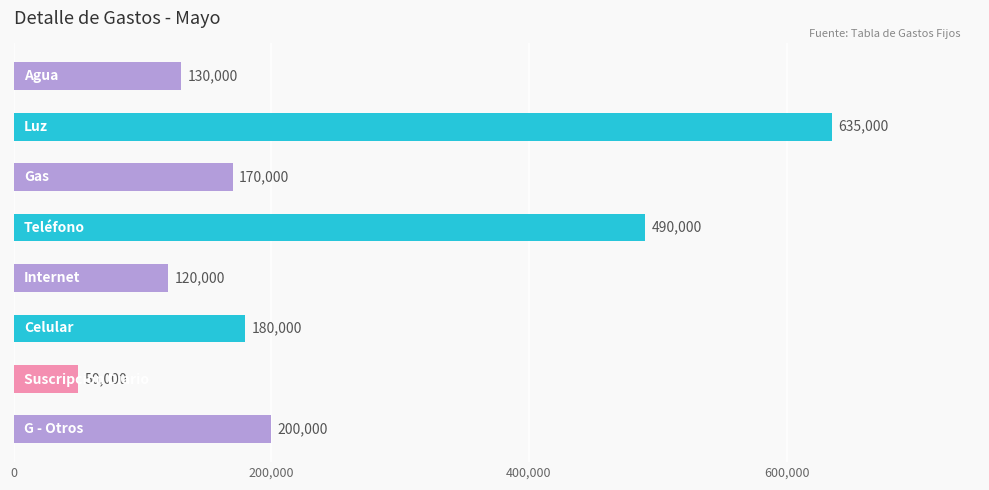

What is the difference between the maximum and minimum values?

585000